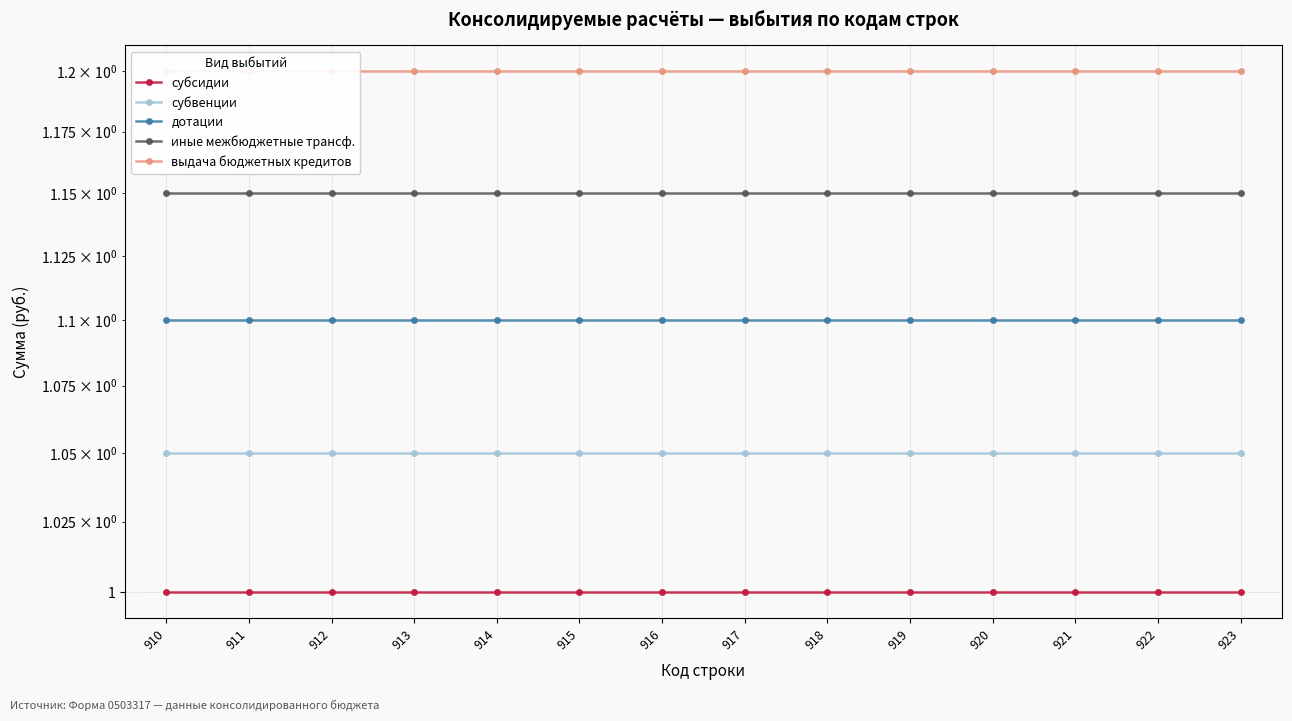

What is the value of the дотации point at the 1st from the left?

1.1